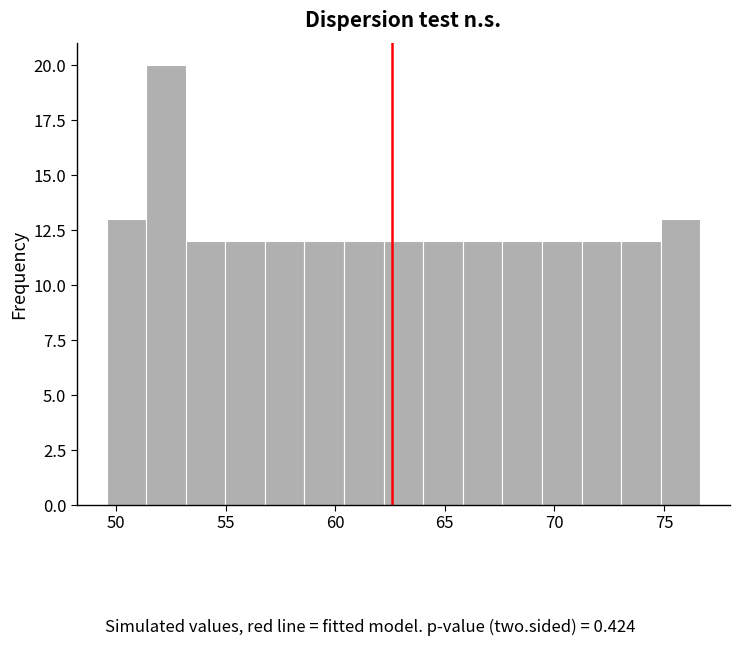

Around what value on the x-axis is the tallest bar? Give the approximate position of its centre, as read against the axis.

52.5